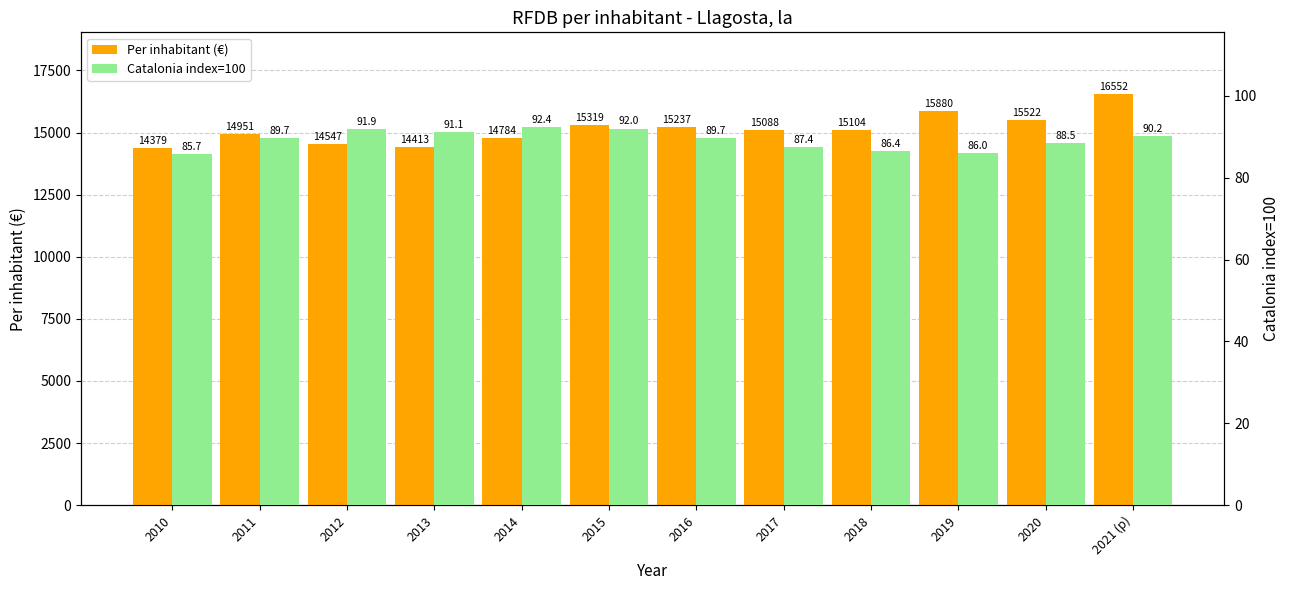

What is the total value across all series at 2015?

15411.0